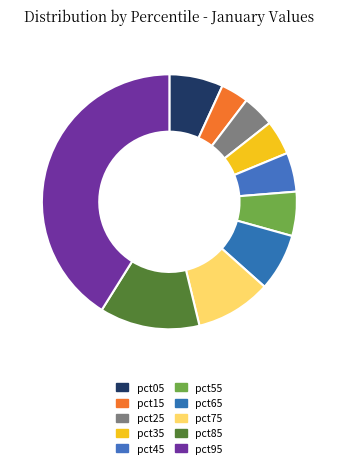

What percentage is NOT represented by pct15?

96.5%